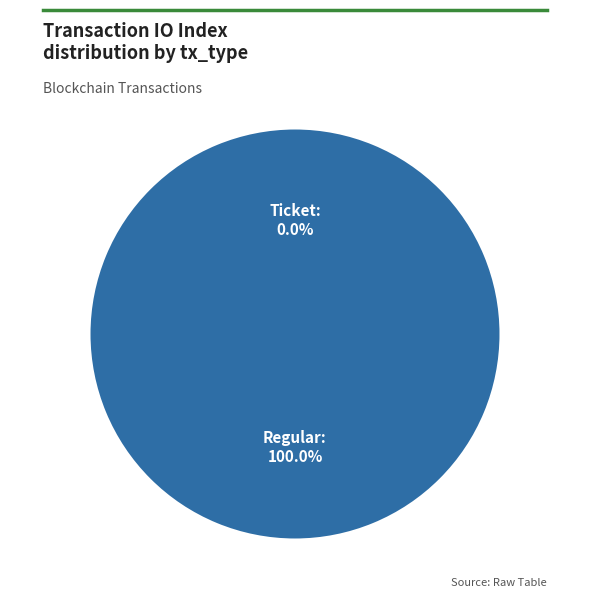

Do Ticket (io_index=0) and Regular (io_index=14) together represent more than half of the pie?

Yes